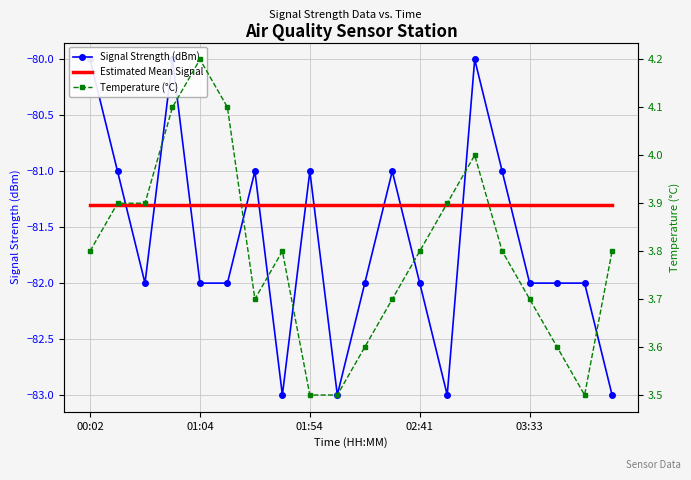

How many data points in Signal Strength (dBm) are less than -82?

4